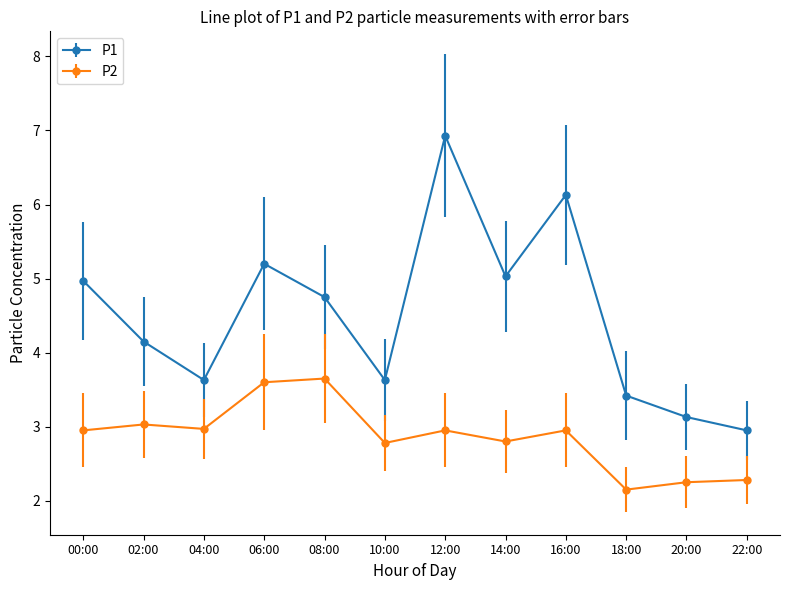

What position from the right is 08:00?

8